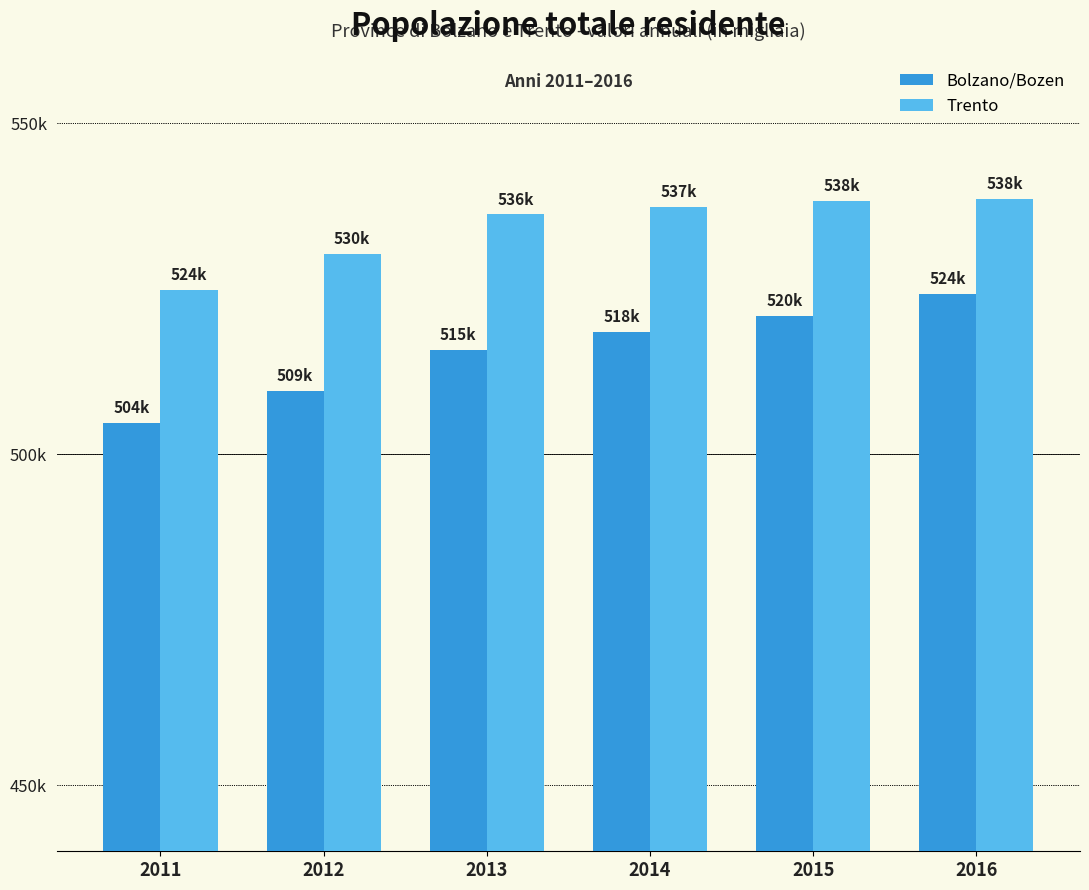

At which label does Bolzano/Bozen first exceed 518518?

2015